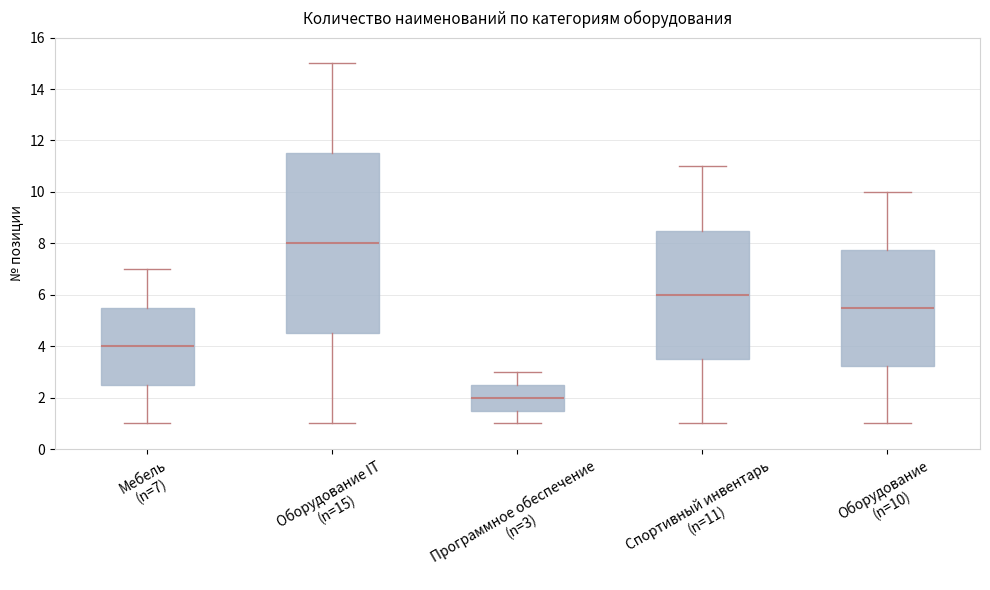

Reading left to right, read every box against the y-axis: the position of its median line, the range the box covers, and the ends of its whiskers. The values are not printed on the chart, so give them approximately, as read against the axis.

Мебель (n=7): median 4.0, box 2.6 to 5.6, whiskers 1.0 to 7.0
Оборудование IT (n=15): median 8.0, box 4.6 to 11.6, whiskers 1.0 to 15.0
Программное обеспечение (n=3): median 2.0, box 1.6 to 2.6, whiskers 1.0 to 3.0
Спортивный инвентарь (n=11): median 6.0, box 3.6 to 8.6, whiskers 1.0 to 11.0
Оборудование (n=10): median 5.6, box 3.2 to 7.8, whiskers 1.0 to 10.0